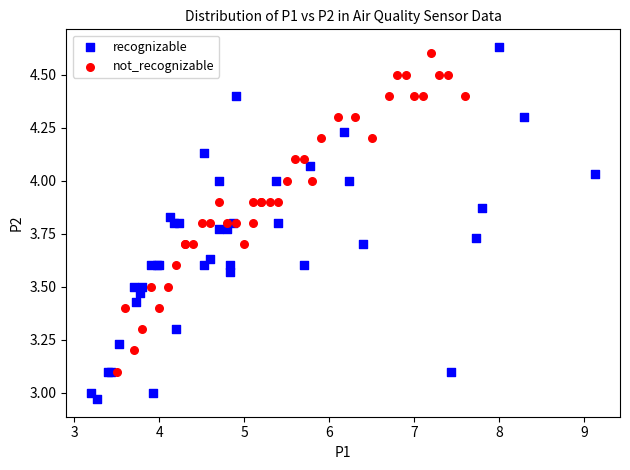

What are all the series names shown in the legend?

recognizable, not_recognizable